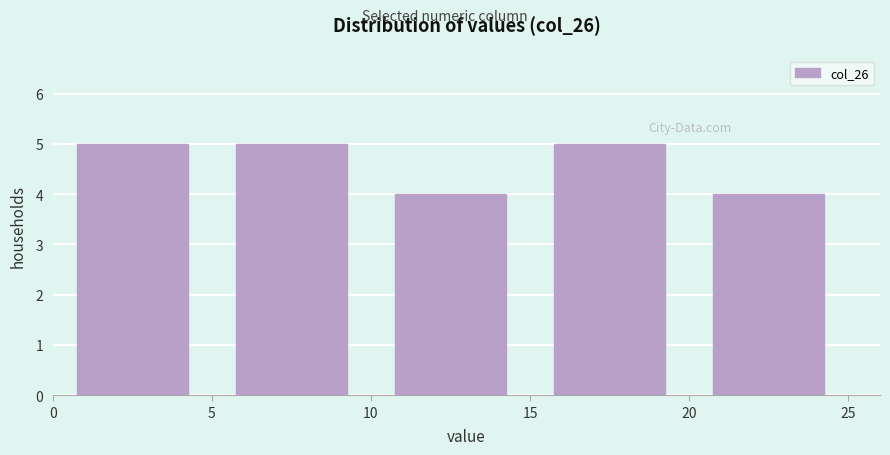

What is the height of the bar covering 10 to 15 on the x-axis? The values are not printed on the chart, so give them approximately, as read against the axis.

4